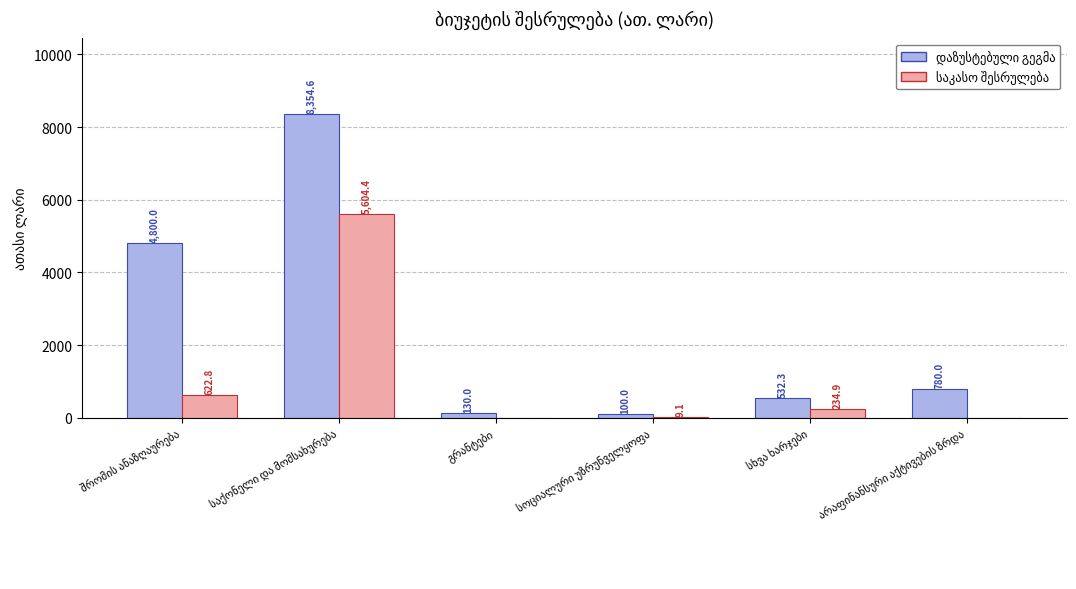

Reading left to right, list all the values displayed in this chart.

დაზუსტებული გეგმა: 4800.0	8354.6	130.0	100.0	532.3	780.0
საკასო შესრულება: 622.8	5604.4	0.0	9.1	234.9	0.0